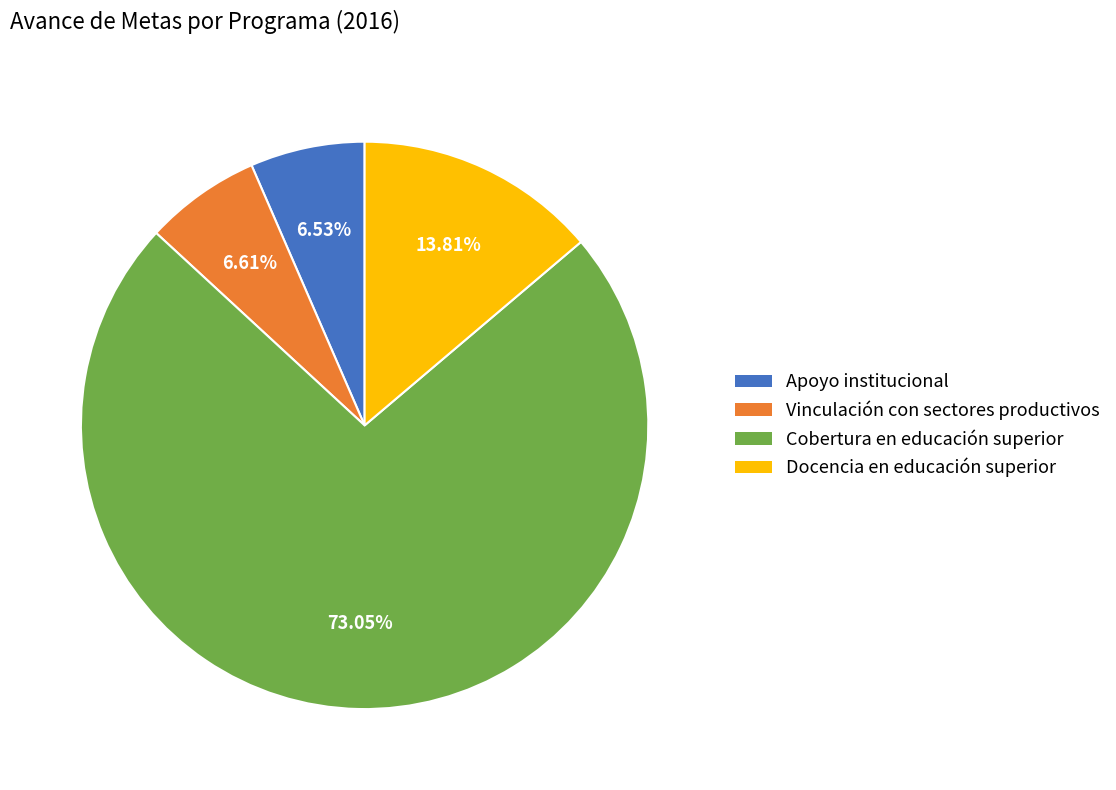

What is the largest slice in the pie chart?

Cobertura en educación superior